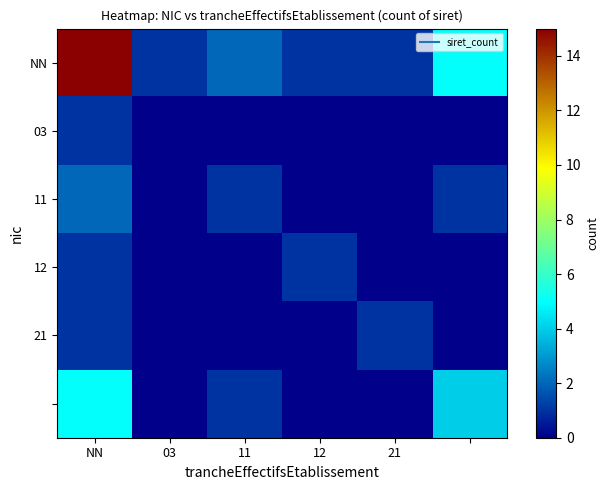

How many data points does each series have?

6